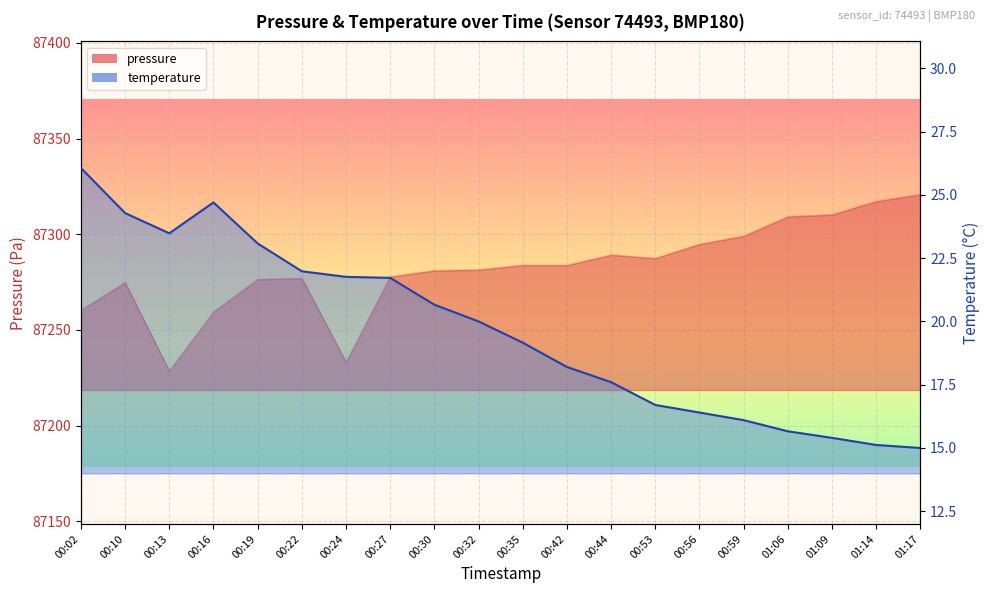

List the series in order of their peak value, lowest first.

temperature, pressure